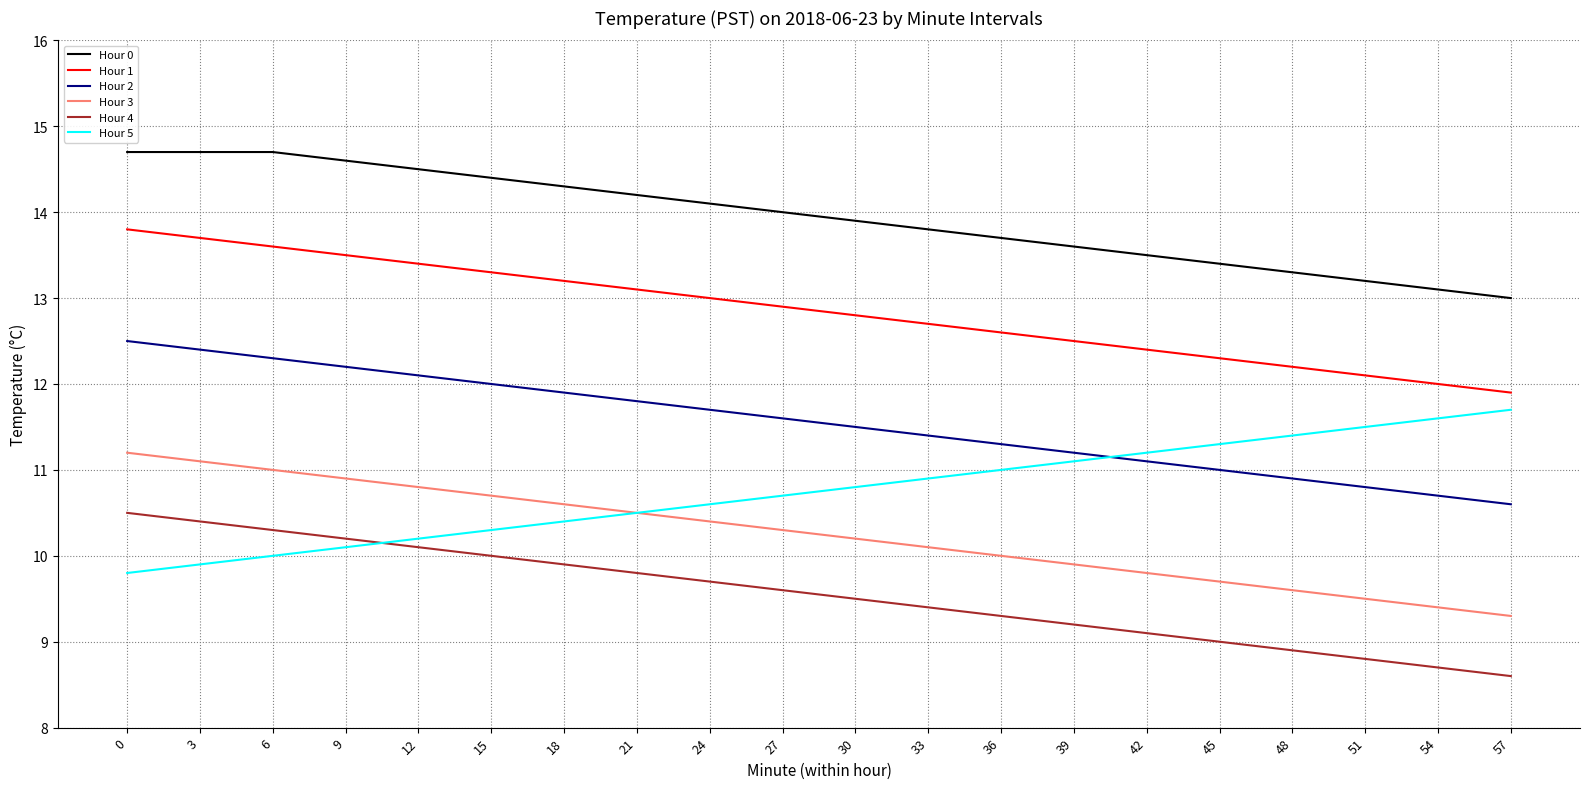

Reading left to right, extract all data points from this chart.

Hour 0: 14.7	14.7	14.7	14.6	14.5	14.4	14.3	14.2	14.1	14.0	13.9	13.8	13.7	13.6	13.5	13.4	13.3	13.2	13.1	13.0
Hour 1: 13.8	13.7	13.6	13.5	13.4	13.3	13.2	13.1	13.0	12.9	12.8	12.7	12.6	12.5	12.4	12.3	12.2	12.1	12.0	11.9
Hour 2: 12.5	12.4	12.3	12.2	12.1	12.0	11.9	11.8	11.7	11.6	11.5	11.4	11.3	11.2	11.1	11.0	10.9	10.8	10.7	10.6
Hour 3: 11.2	11.1	11.0	10.9	10.8	10.7	10.6	10.5	10.4	10.3	10.2	10.1	10.0	9.9	9.8	9.7	9.6	9.5	9.4	9.3
Hour 4: 10.5	10.4	10.3	10.2	10.1	10.0	9.9	9.8	9.7	9.6	9.5	9.4	9.3	9.2	9.1	9.0	8.9	8.8	8.7	8.6
Hour 5: 9.8	9.9	10.0	10.1	10.2	10.3	10.4	10.5	10.6	10.7	10.8	10.9	11.0	11.1	11.2	11.3	11.4	11.5	11.6	11.7